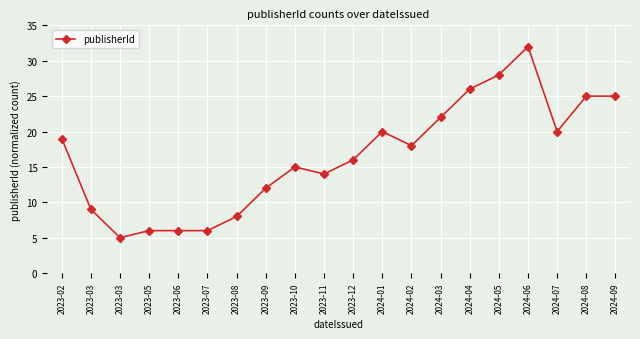

What is the change in value from 2023-03 to 2024-04?

+21